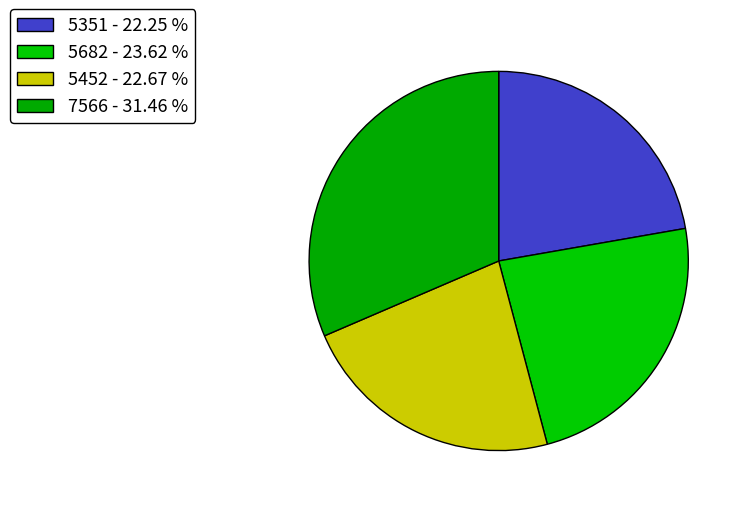

What percentage is the 7566 slice, to the nearest percent?

31%